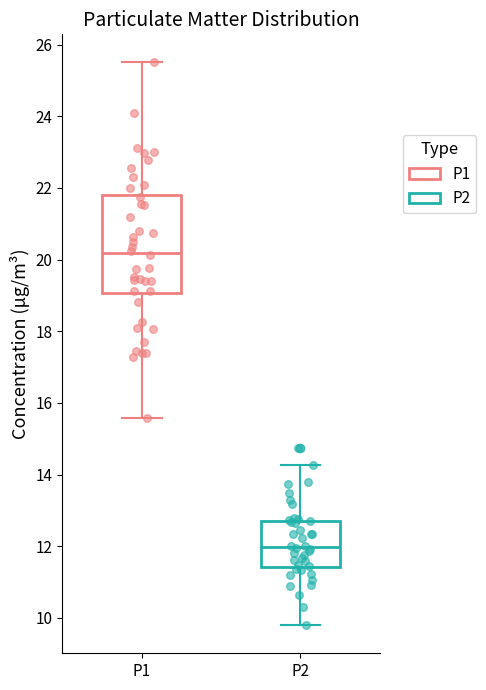

Reading left to right, transcribe this box plot: for each box, give where its median line is, the range the box spans, and where its two whiskers end, as read against the y-axis. The values are not printed on the chart, so give them approximately, as read against the axis.

P1: median 20.2, box 19.0 to 21.8, whiskers 15.6 to 25.6
P2: median 12.0, box 11.4 to 12.8, whiskers 9.8 to 14.2